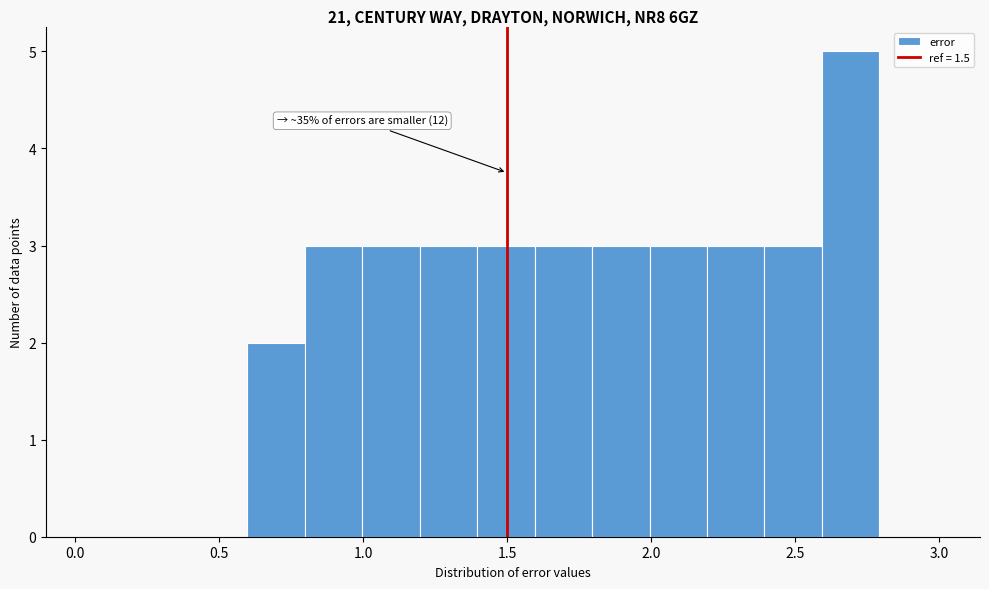

Read against the x-axis, roughly where is the centre of the tallest bar?

2.70